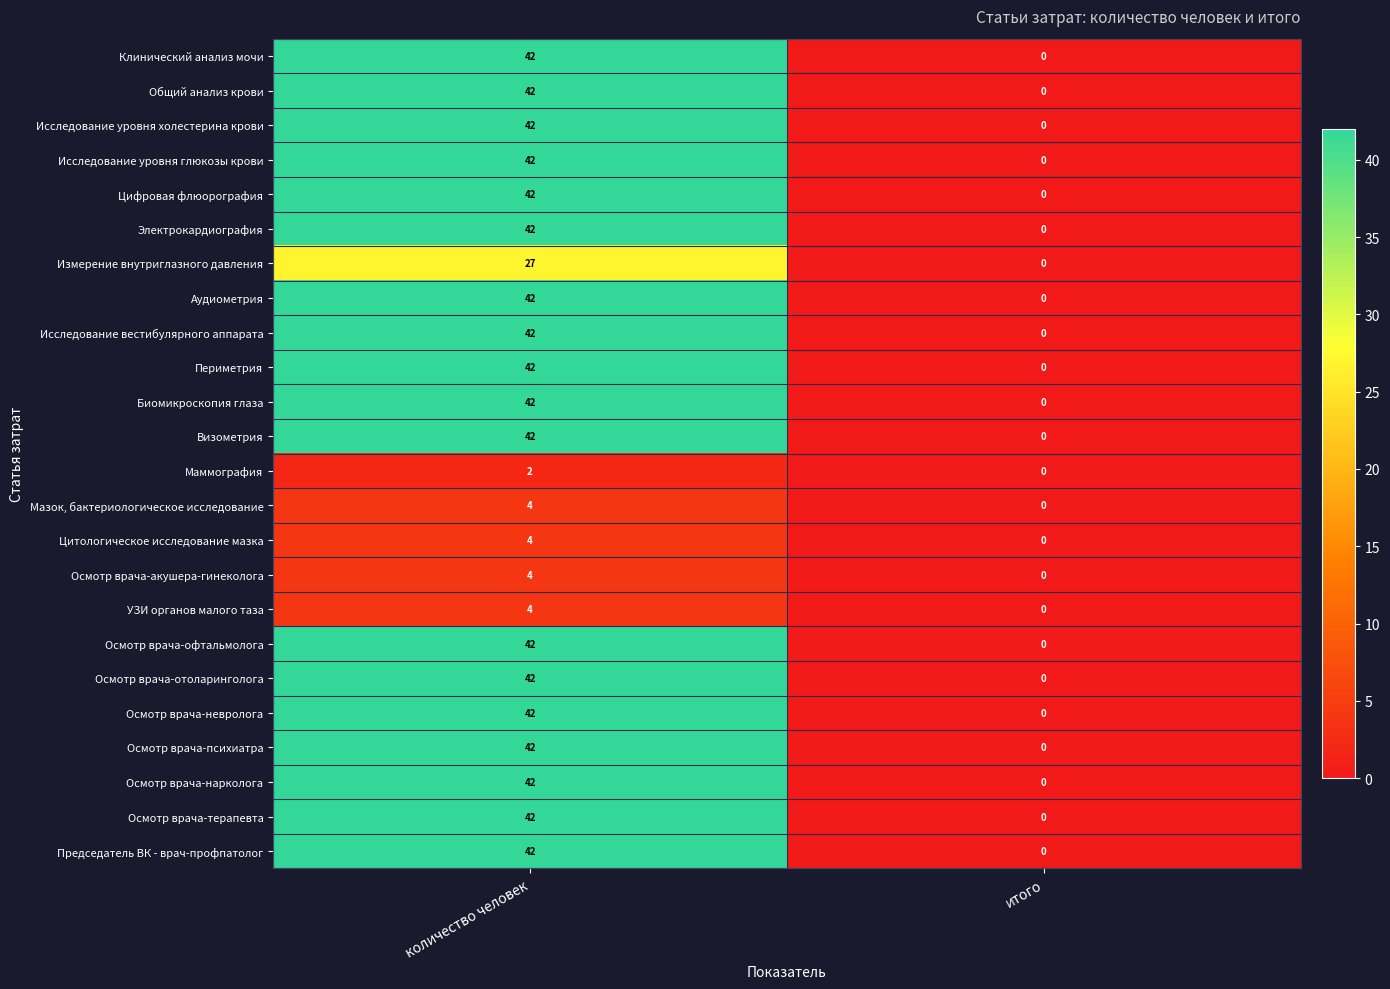

What is the difference between the highest and lowest values at количество человек?

40